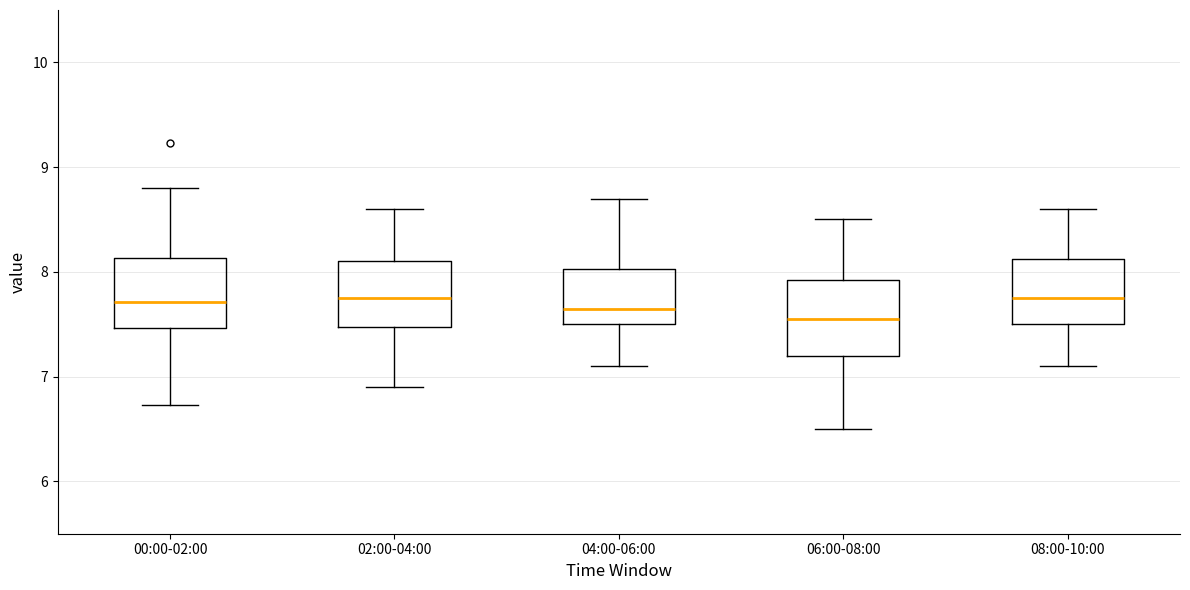

Reading left to right, transcribe this box plot: for each box, give where its median line is, the range the box spans, and where its two whiskers end, as read against the y-axis. The values are not printed on the chart, so give them approximately, as read against the axis.

00:00-02:00: median 7.7, box 7.5 to 8.1, whiskers 6.7 to 8.8
02:00-04:00: median 7.8, box 7.5 to 8.1, whiskers 6.9 to 8.6
04:00-06:00: median 7.7, box 7.5 to 8.0, whiskers 7.1 to 8.7
06:00-08:00: median 7.6, box 7.2 to 7.9, whiskers 6.5 to 8.5
08:00-10:00: median 7.8, box 7.5 to 8.1, whiskers 7.1 to 8.6